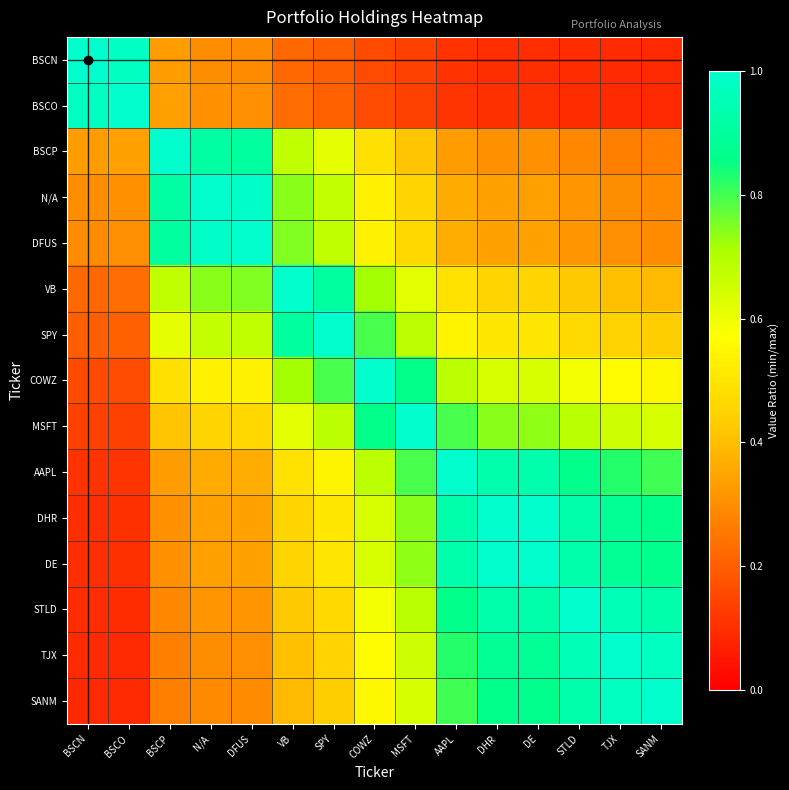

What is the difference between the highest and lowest values at BSCN?

0.9